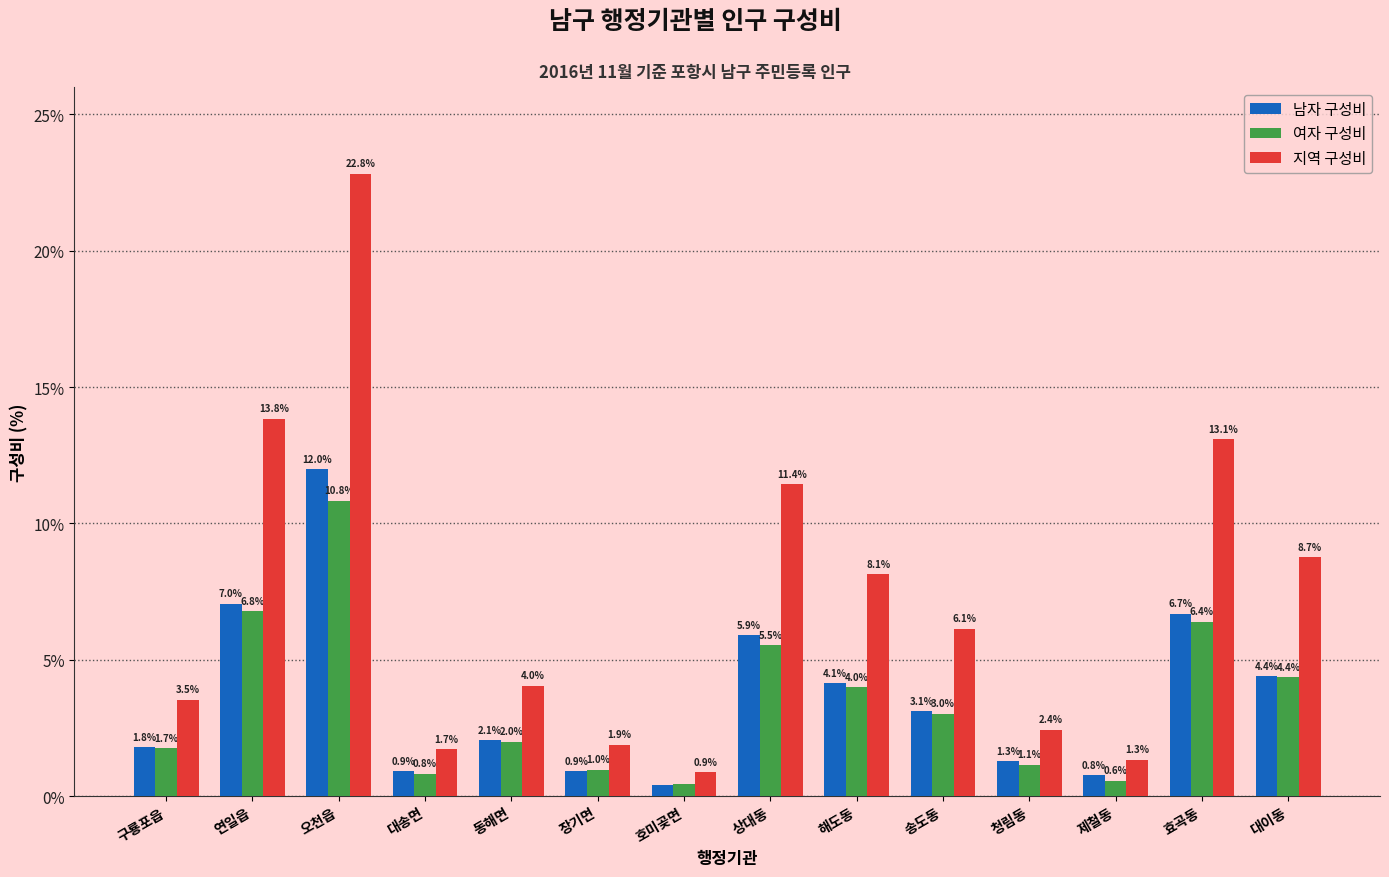

Where is 남자 구성비 nearest to the value 6?

상대동